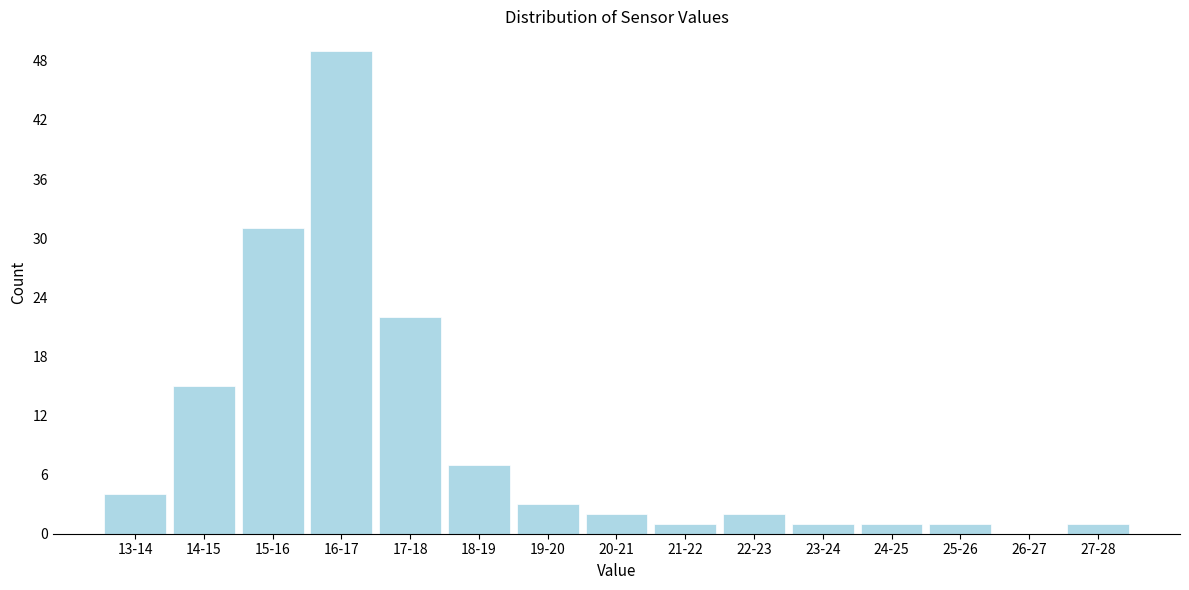

Reading right to left, transcribe all the data shown in this chart.

27-28=1	26-27=0	25-26=1	24-25=1	23-24=1	22-23=2	21-22=1	20-21=2	19-20=3	18-19=7	17-18=22	16-17=49	15-16=31	14-15=15	13-14=4